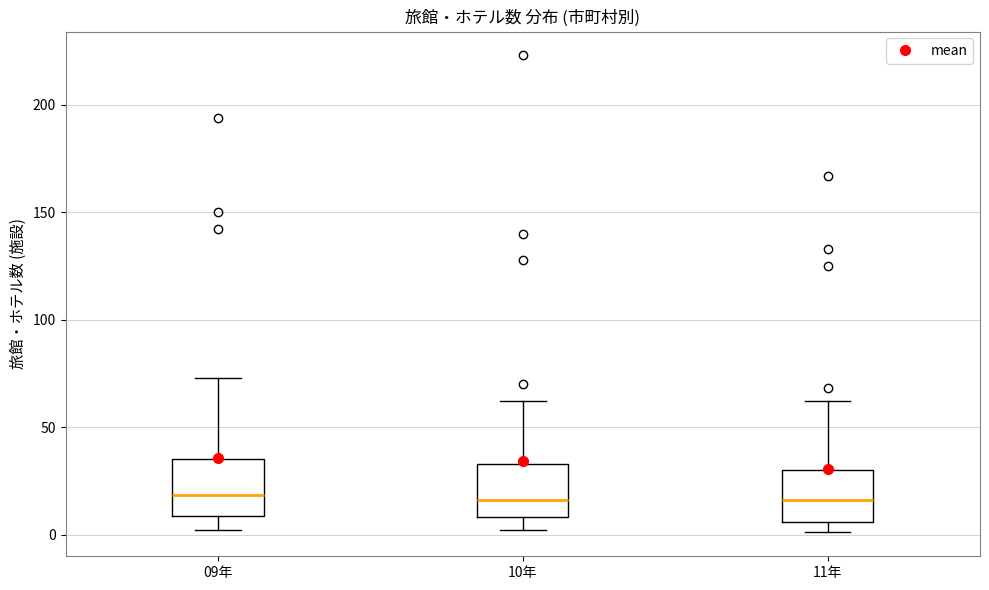

Reading left to right, read every box against the y-axis: the position of its median line, the range the box covers, and the ends of its whiskers. The values are not printed on the chart, so give them approximately, as read against the axis.

09年: median 20, box 10 to 35, whiskers 0 to 75
10年: median 15, box 10 to 35, whiskers 0 to 60
11年: median 15, box 5 to 30, whiskers 0 to 60